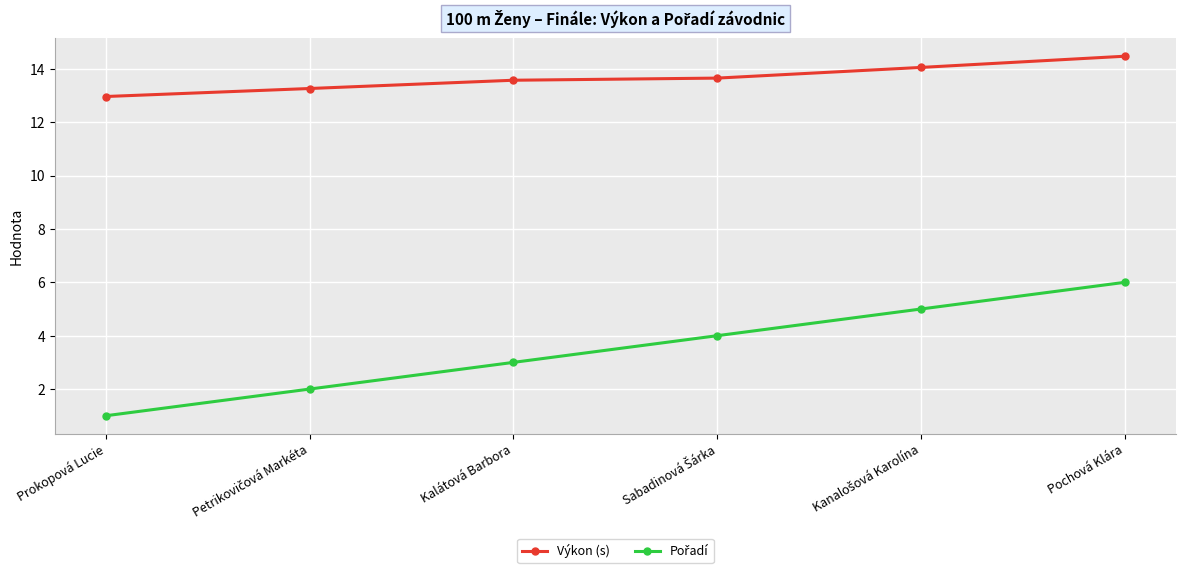

What is the smallest value displayed?

1.0